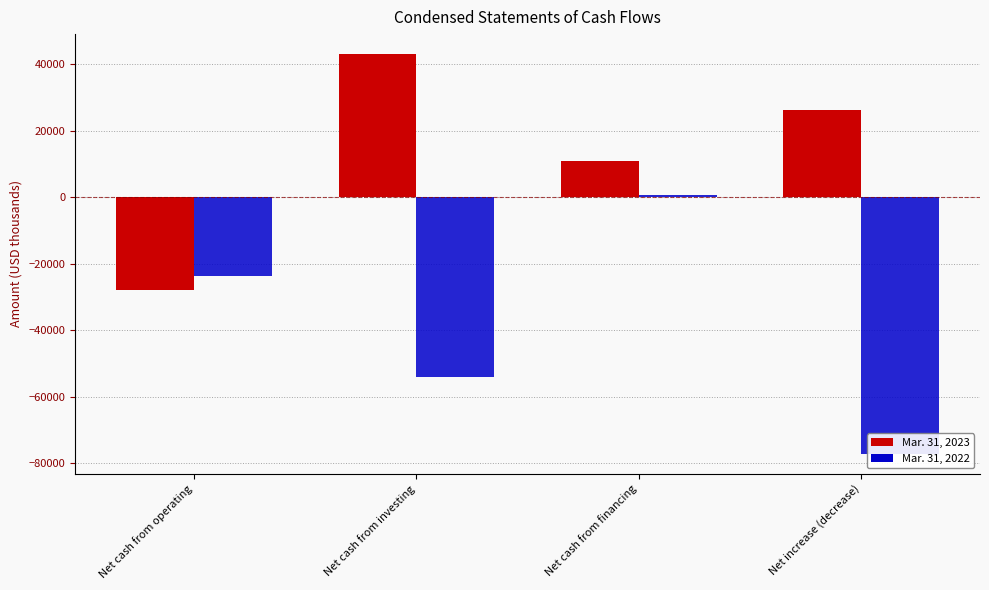

The Mar. 31, 2022 series shows -77031 at Net increase (decrease). True or false?

True